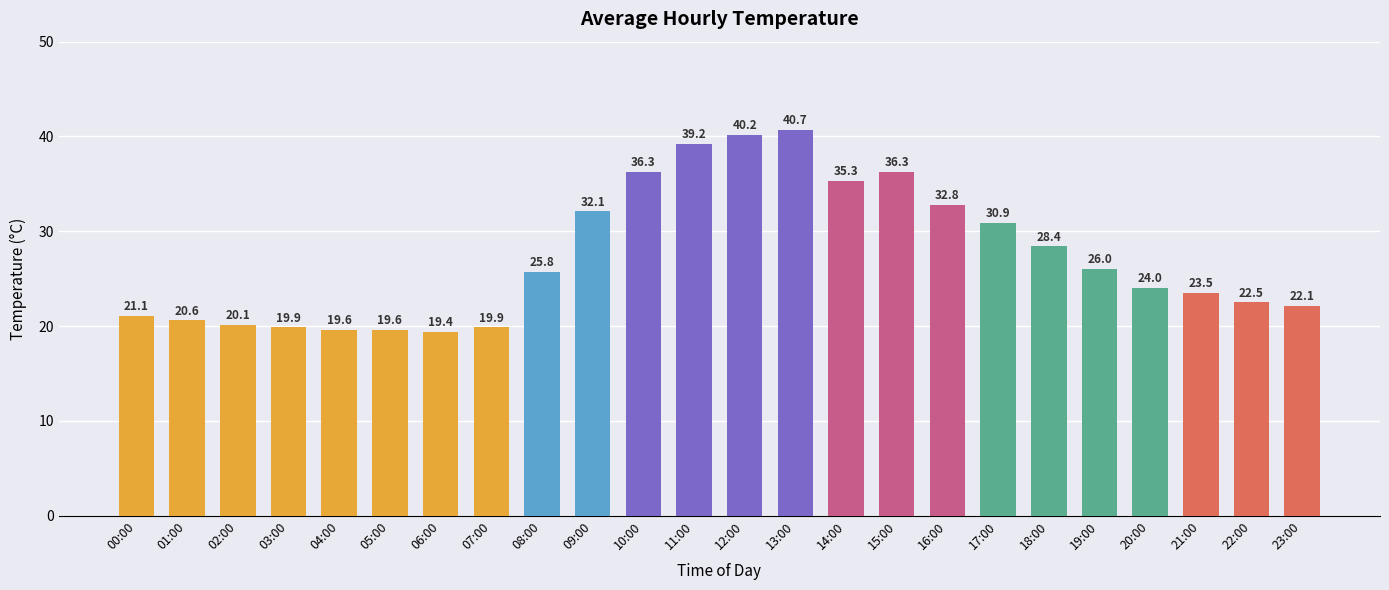

Which has a higher value, 06:00 or 04:00?

04:00